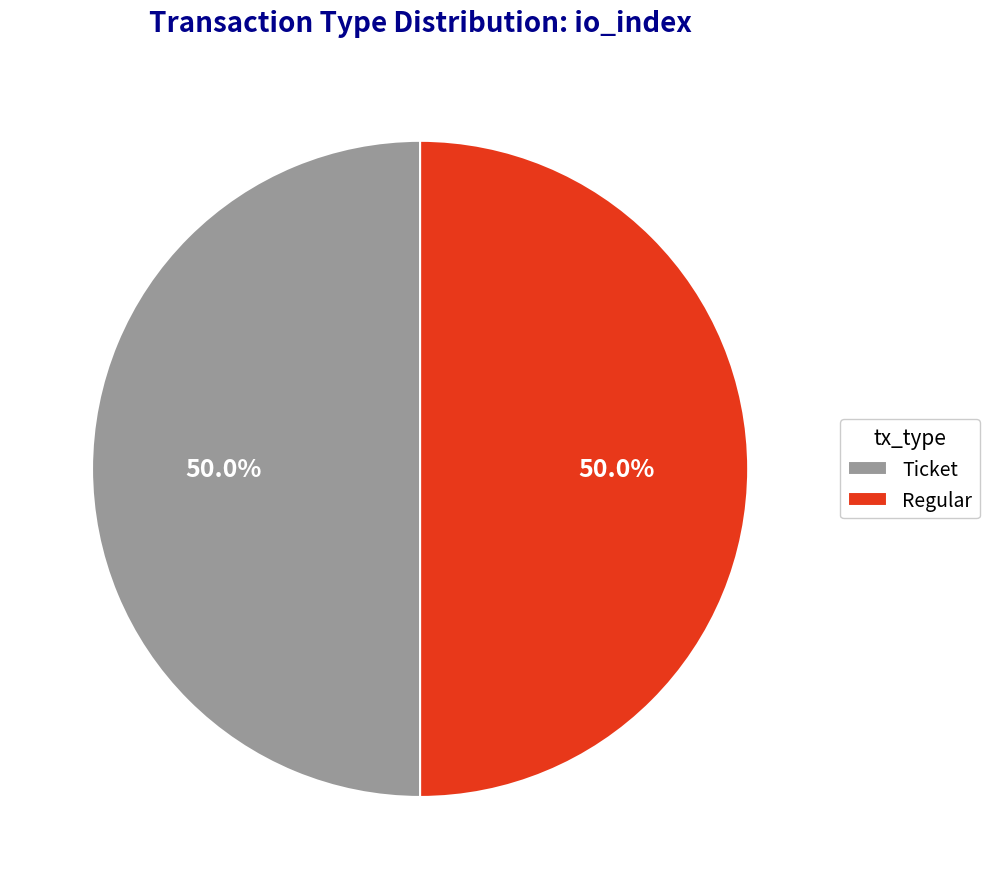

What percentage is NOT represented by Regular?

50.0%